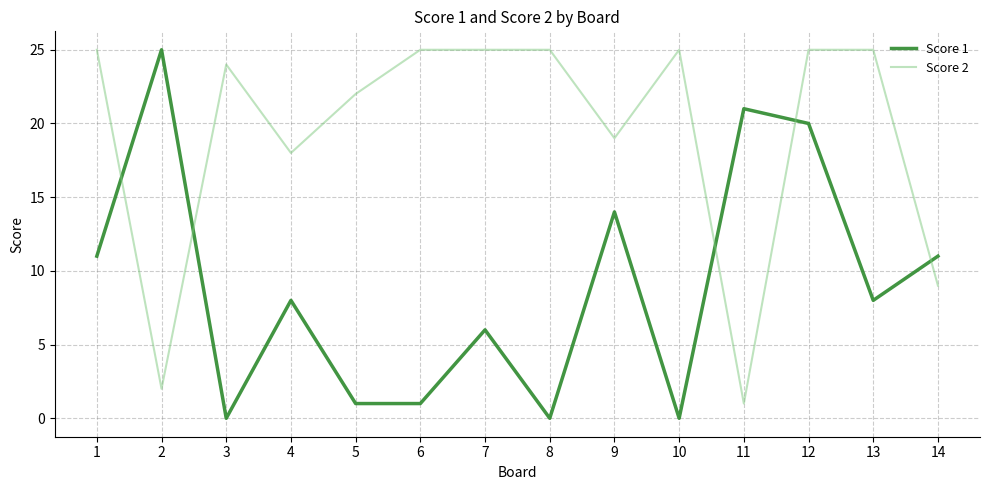

Reading left to right, transcribe all the data shown in this chart.

Score 1: 11	25	0	8	1	1	6	0	14	0	21	20	8	11
Score 2: 25	2	24	18	22	25	25	25	19	25	1	25	25	9